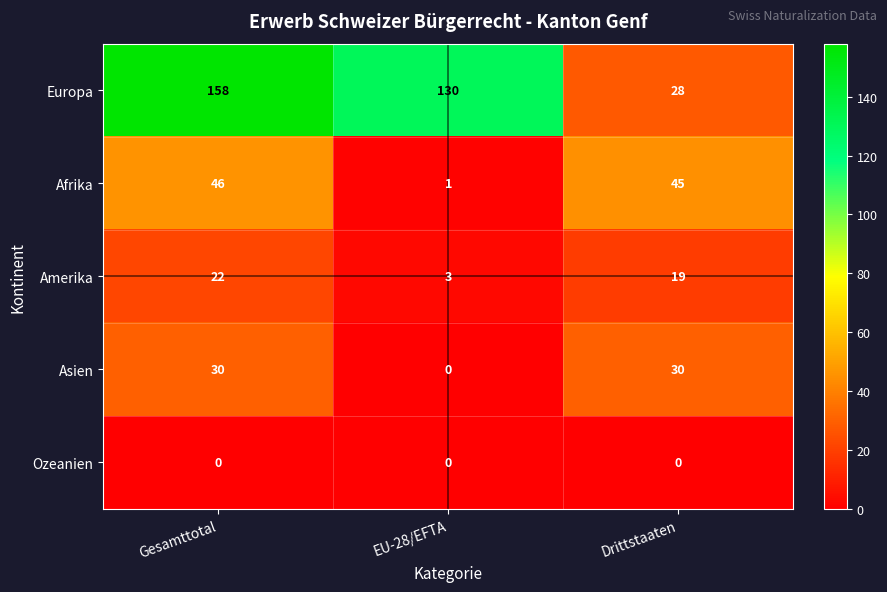

Reading left to right, extract all data points from this chart.

Europa: Gesamttotal=158	EU-28/EFTA=130	Drittstaaten=28
Afrika: Gesamttotal=46	EU-28/EFTA=1	Drittstaaten=45
Amerika: Gesamttotal=22	EU-28/EFTA=3	Drittstaaten=19
Asien: Gesamttotal=30	EU-28/EFTA=0	Drittstaaten=30
Ozeanien: Gesamttotal=0	EU-28/EFTA=0	Drittstaaten=0